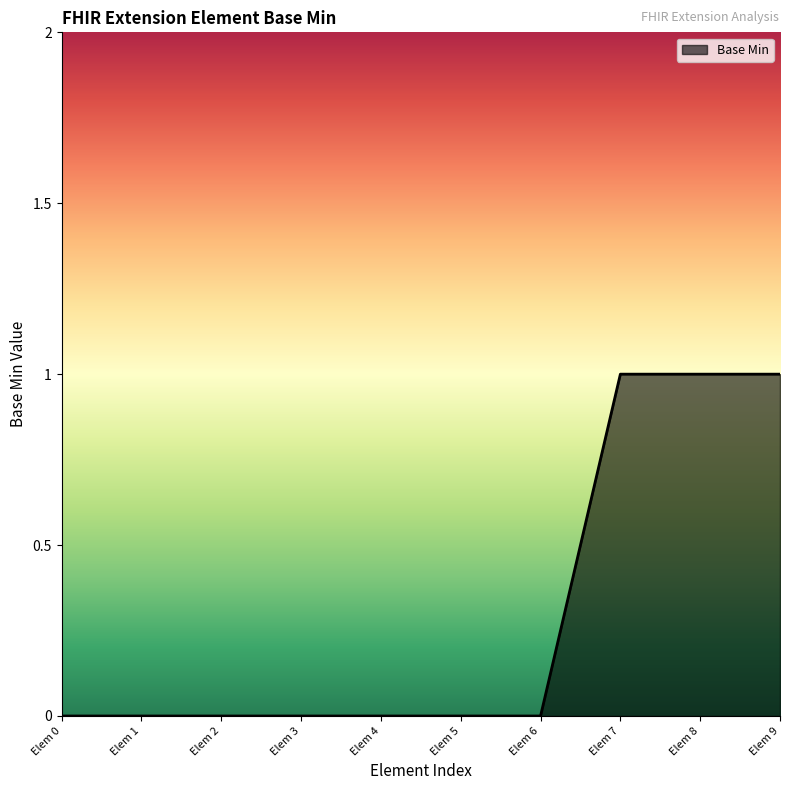

How many lines are shown in the chart?

1